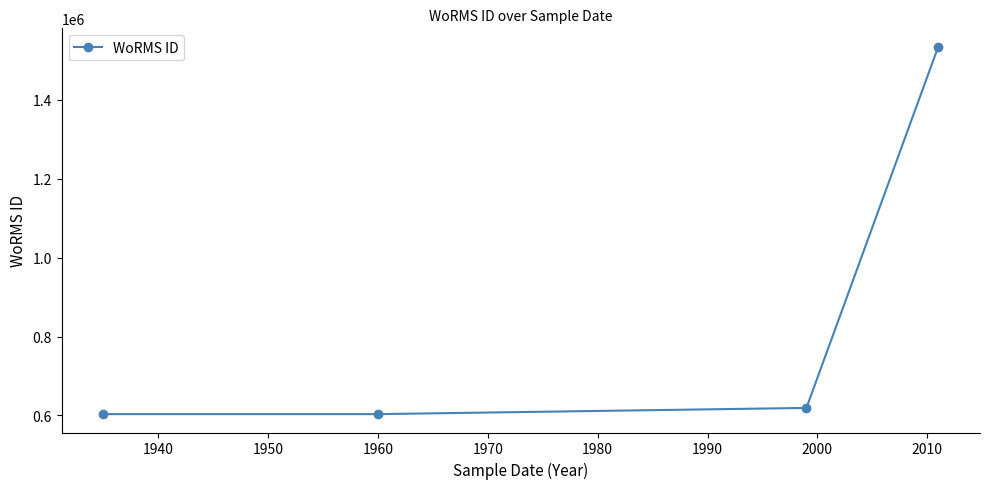

What is the smallest value displayed?

603429